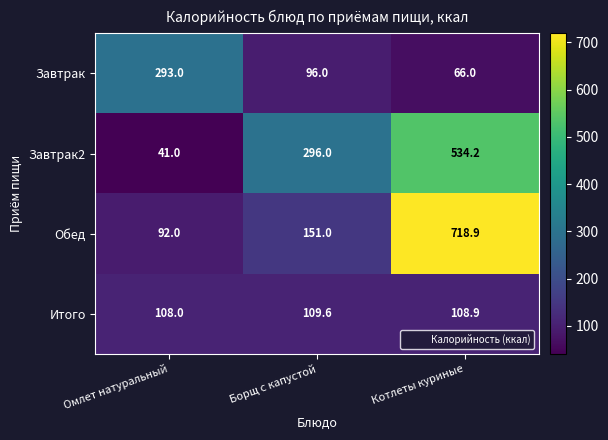

List the labels in order of Итого value, smallest first.

Омлет натуральный, Котлеты куриные, Борщ с капустой